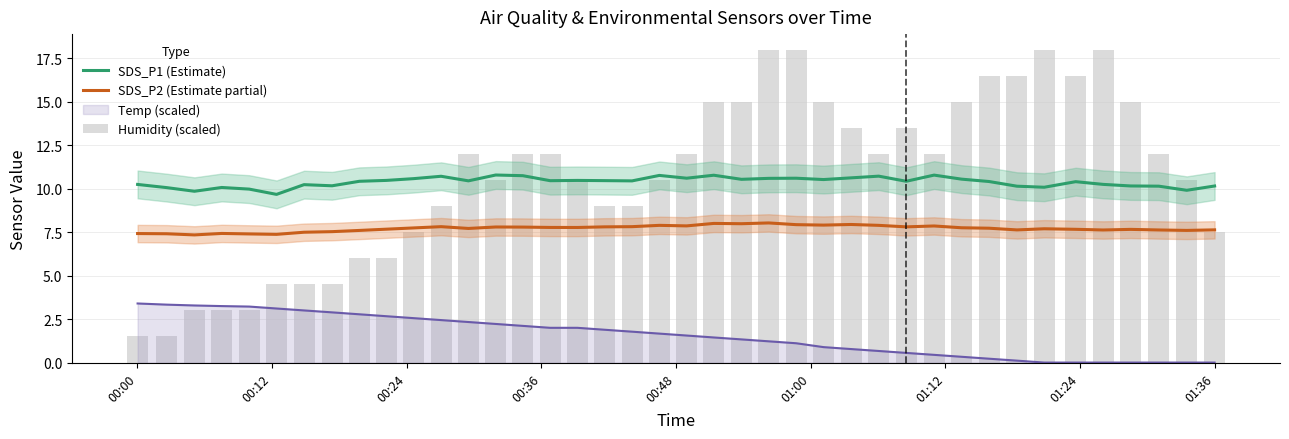

What is the sum of all SDS_P2 (Estimate partial) values?

308.6